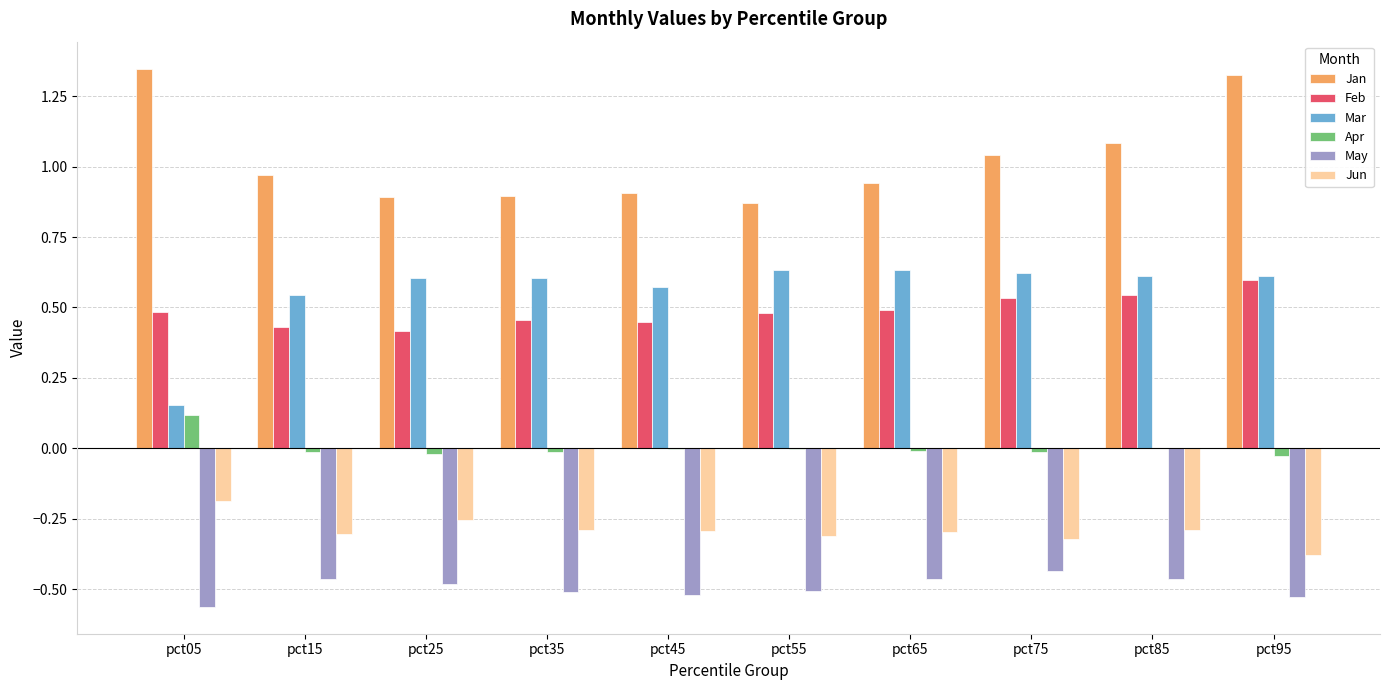

The Jun series shows -0.3 at pct25. True or false?

True